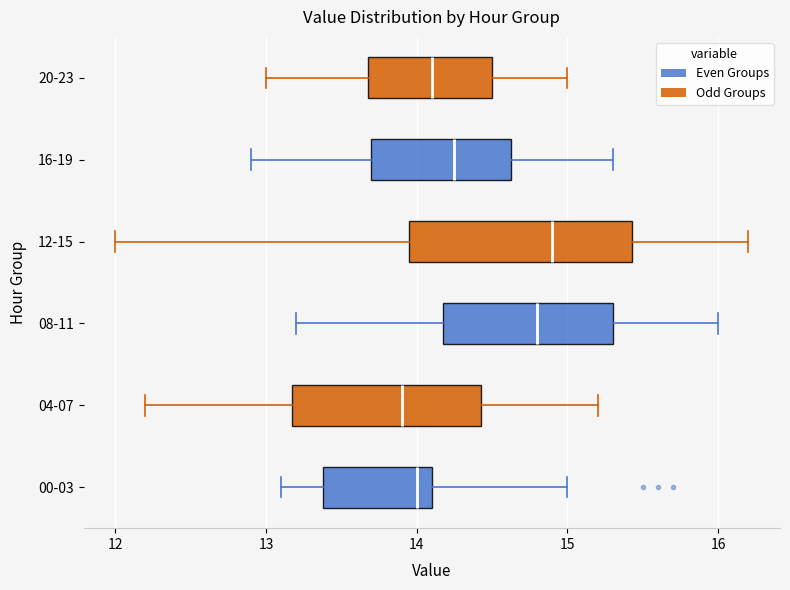

Where is the left edge of the box for 16-19 on the x-axis? The values are not printed on the chart, so give them approximately, as read against the axis.

13.7